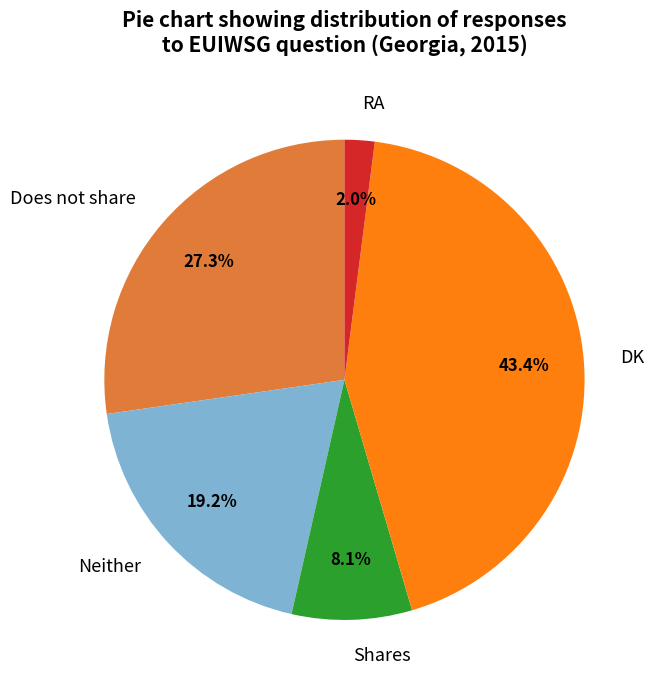

How many slices are in this pie chart?

5